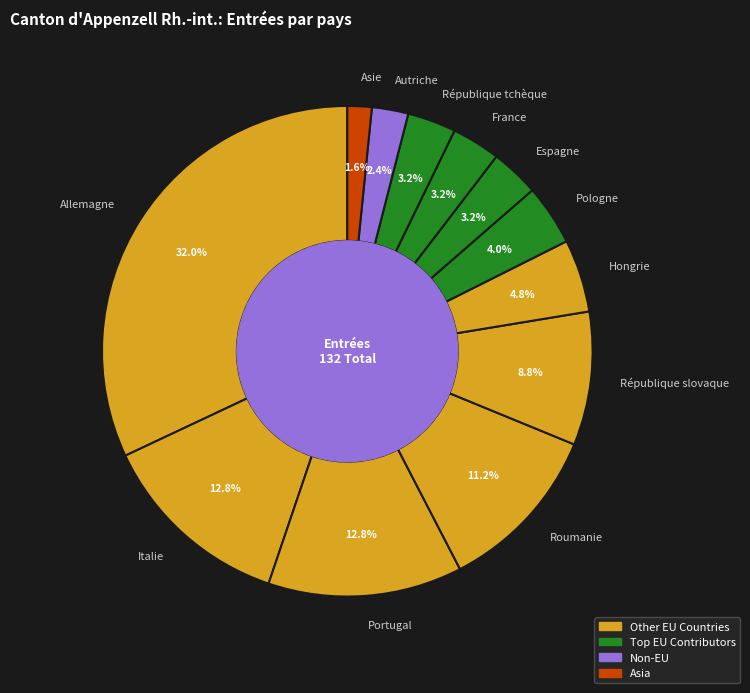

What percentage is the Portugal slice, to the nearest percent?

13%